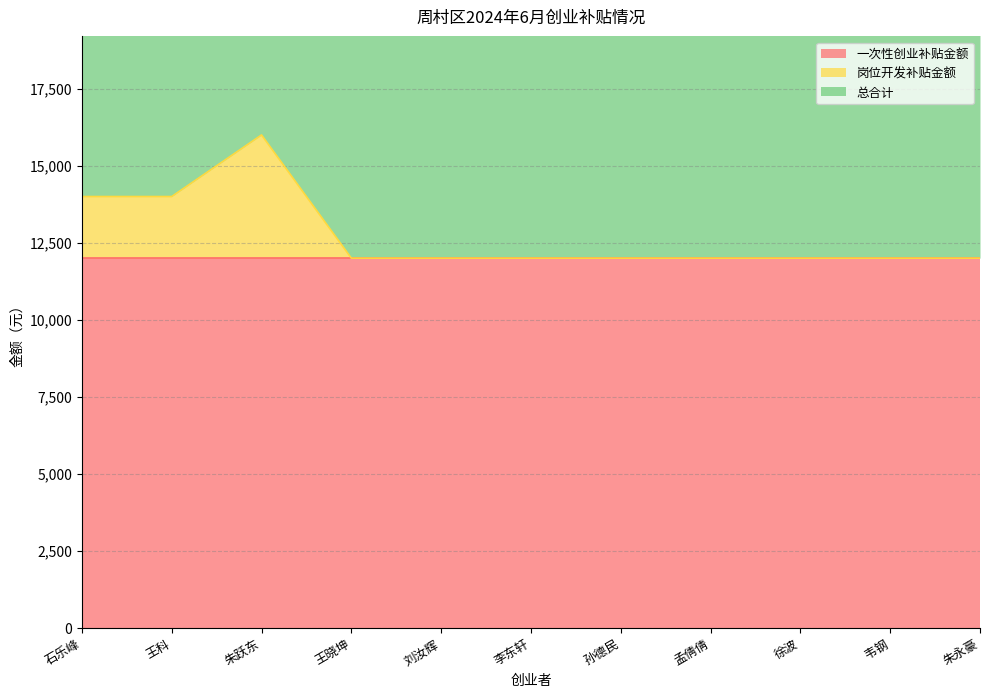

Where is the first local maximum for 岗位开发补贴金额?

朱跃东